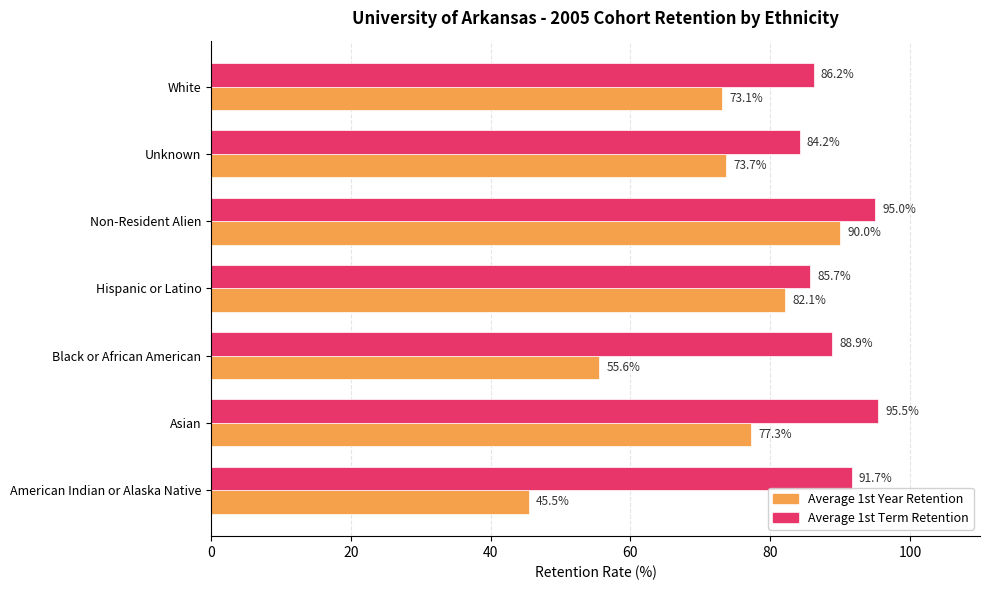

How many data points in Average 1st Term Retention are above 88?

4